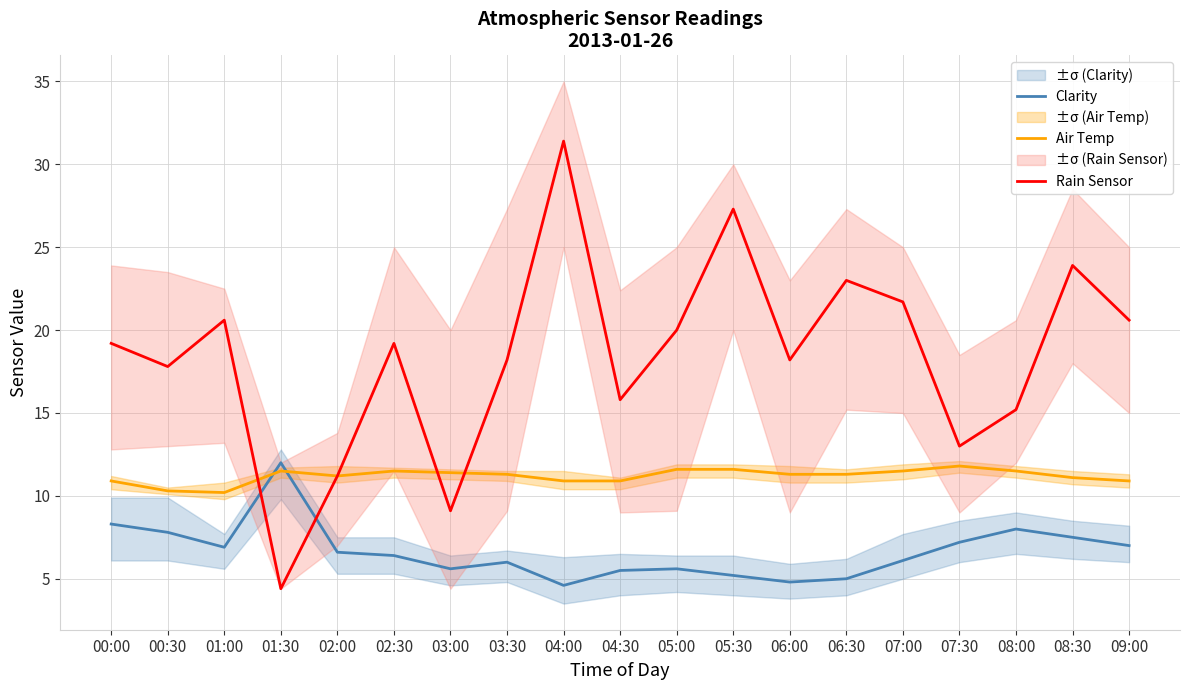

What is the difference between the second highest and minimum values in the Clarity series?

3.7